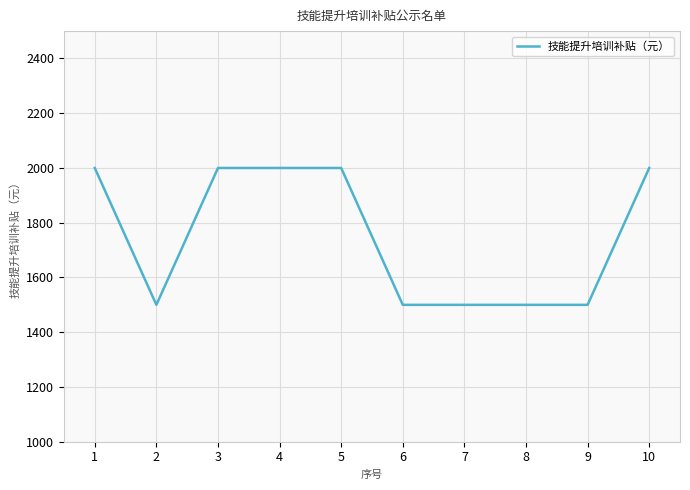

Is it true that the value at 2 is 1500?

True